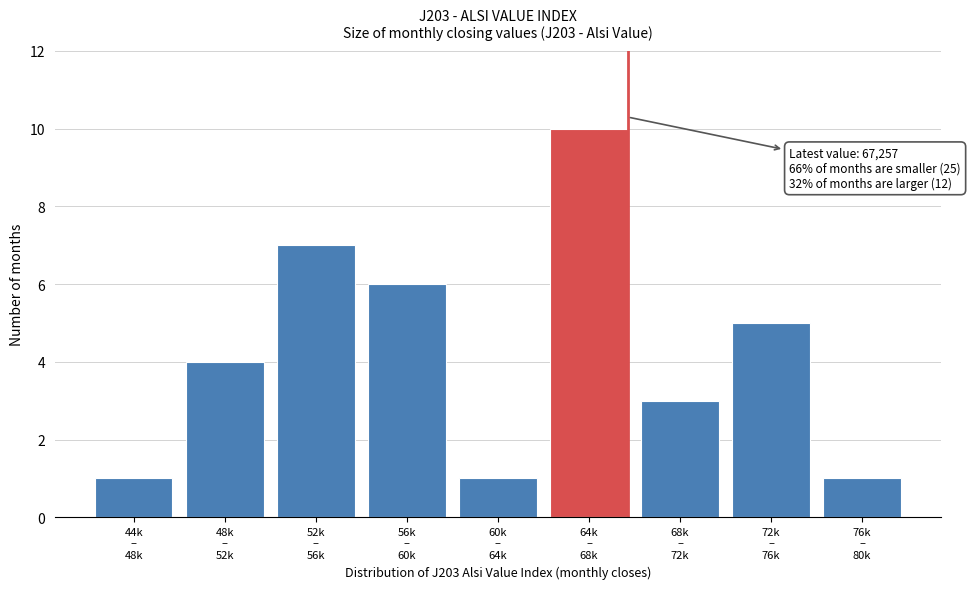

Reading left to right, what are all the values shown in this chart?

1	4	7	6	1	10	3	5	1